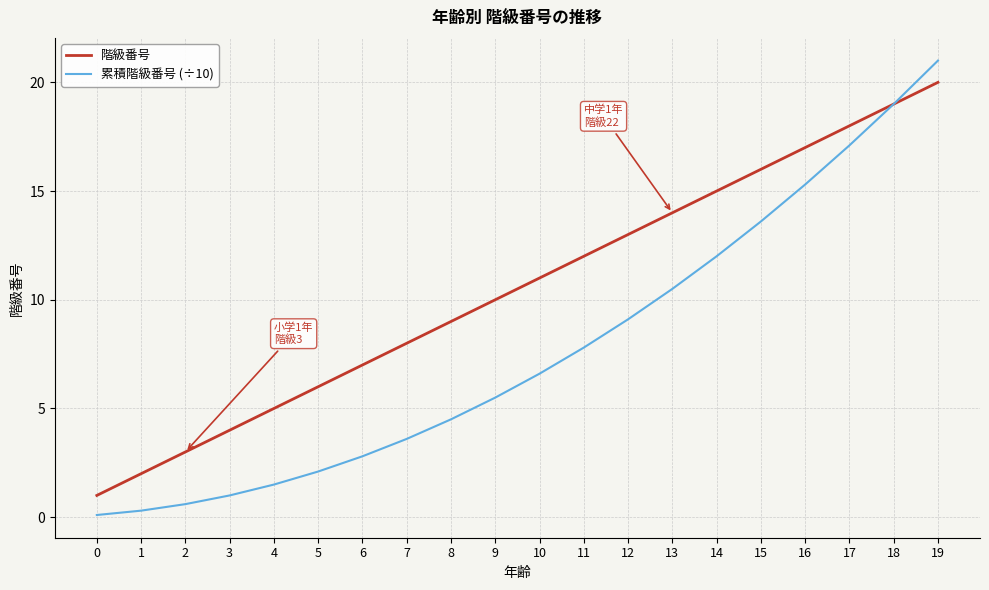

What is the difference between the 階級番号 values at 8 and 19?

11.0